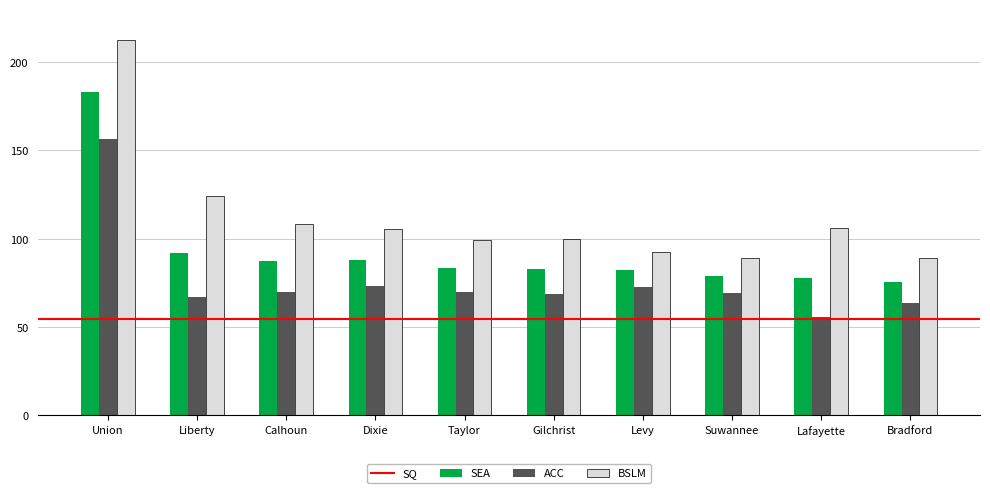

What is the difference between the maximum and minimum values in the BSLM series?

123.4